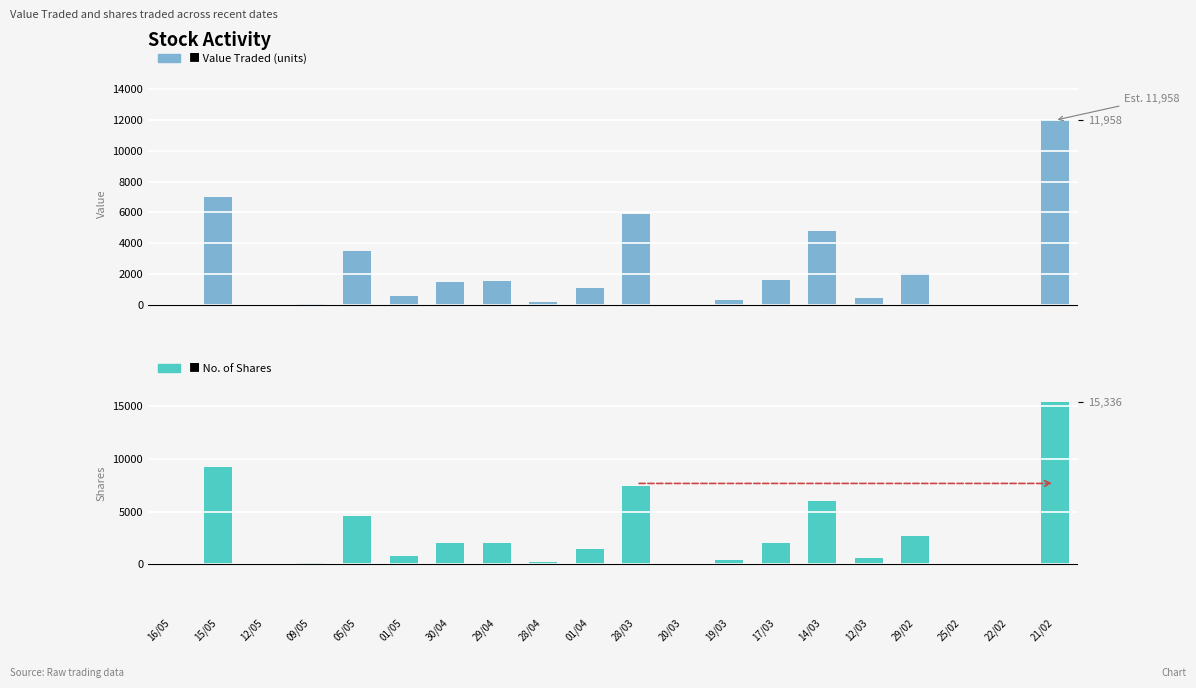

What is the sum of all No. of Shares values?

55203